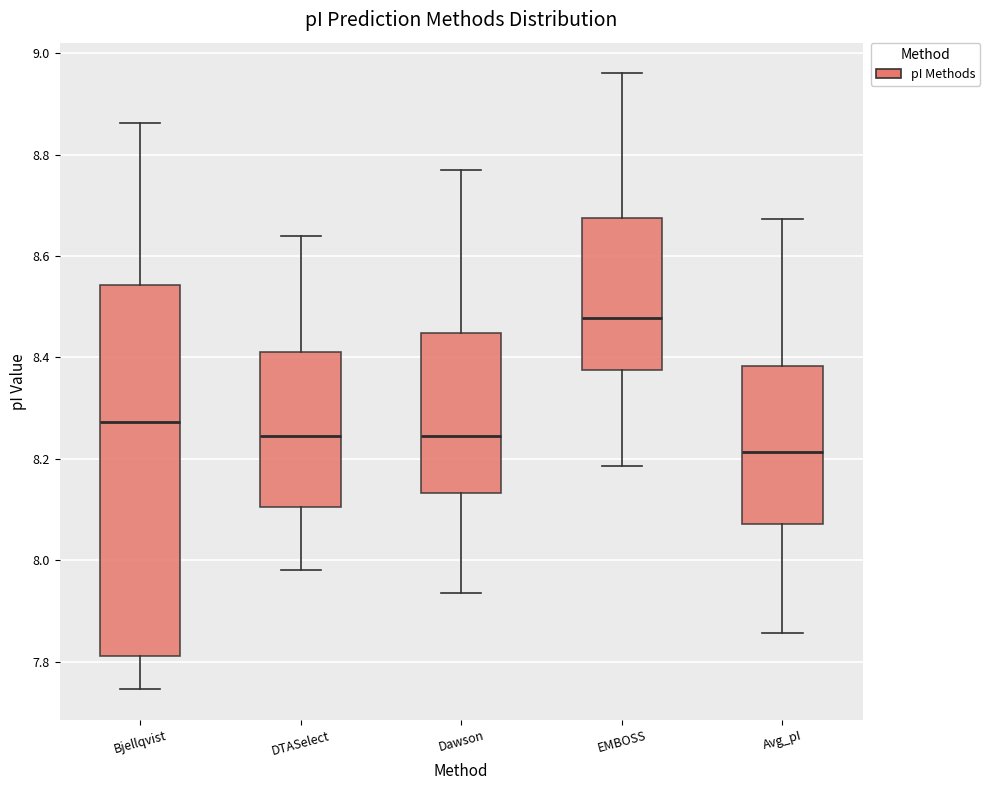

Which box has the lowest median line?

Avg_pI